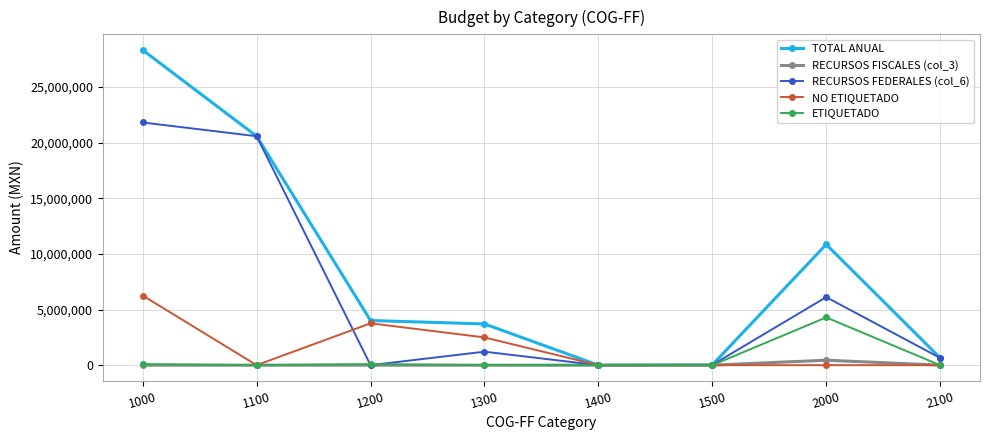

Where is RECURSOS FEDERALES (col_6) nearest to the value 10901862?

2000